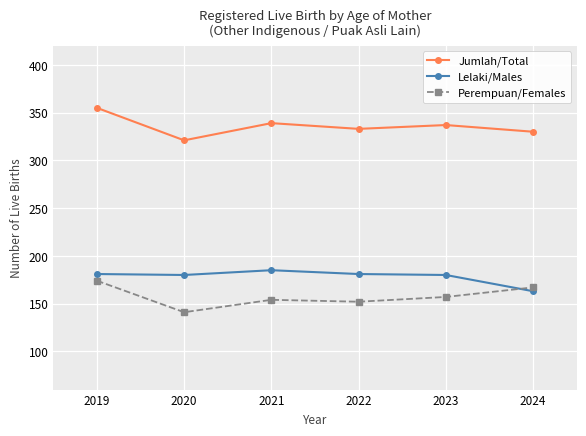

At which category does Perempuan/Females reach its first local valley?

2020